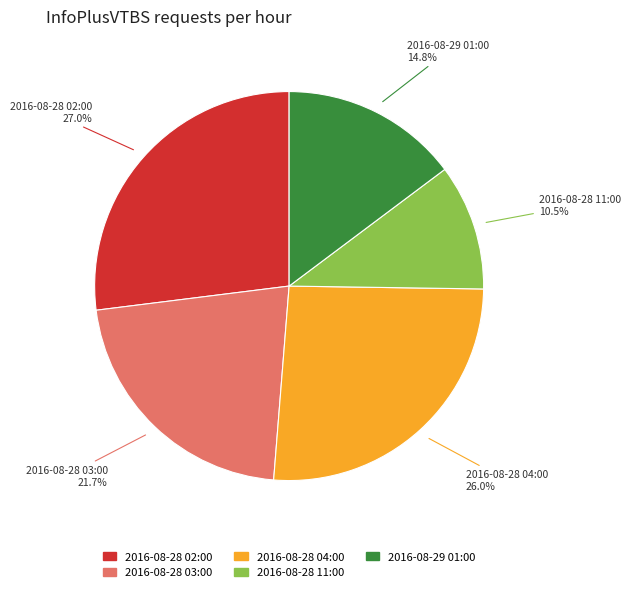

To the nearest percent, what is the difference between the 2016-08-28 03:00 and 2016-08-28 04:00 slice percentages?

4%